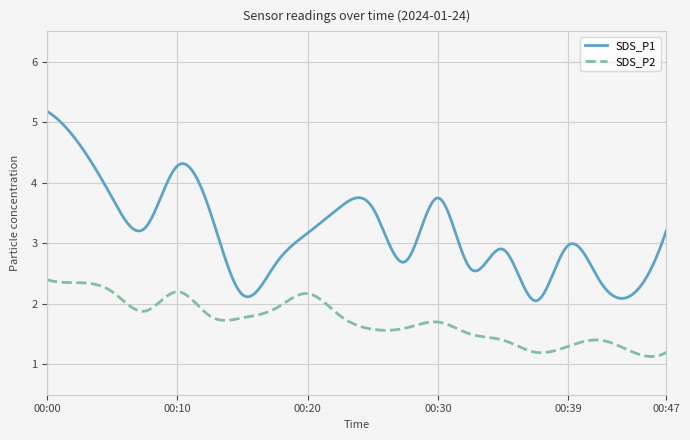

What is the greatest value displayed?

5.2